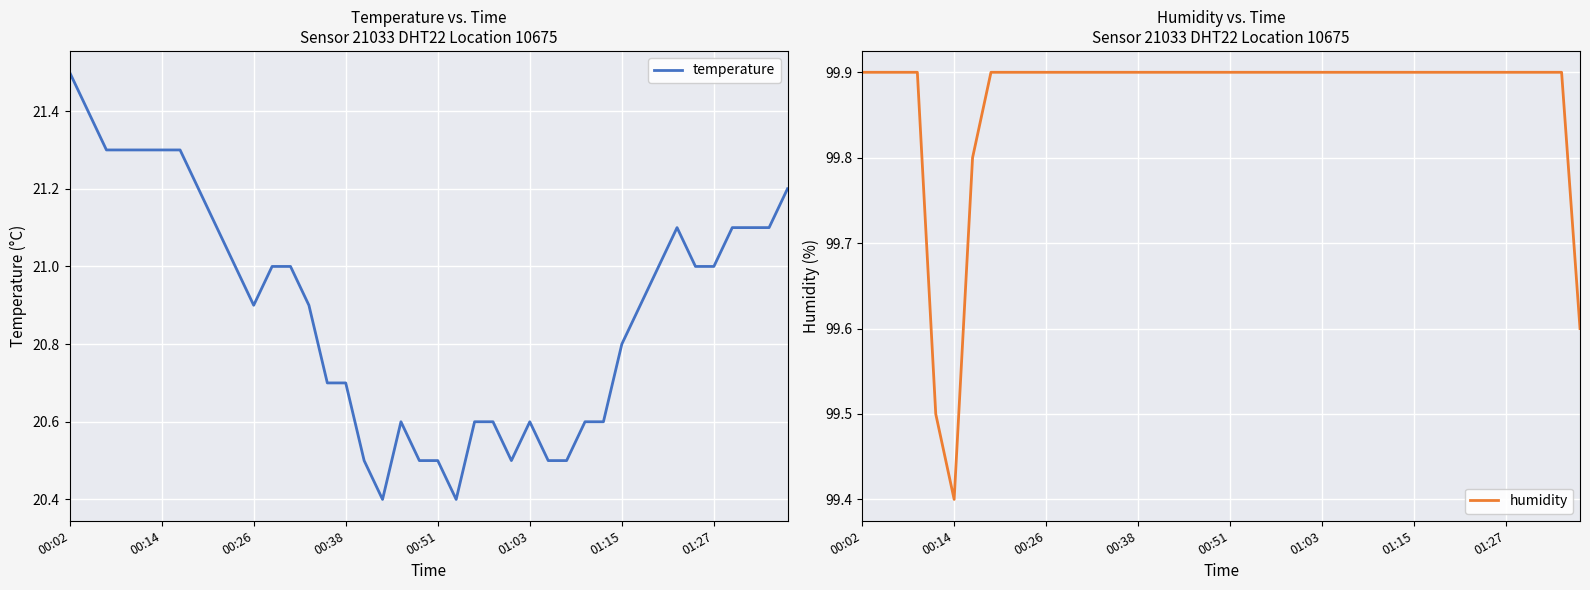

At which category is the sum across all series the highest?

00:02